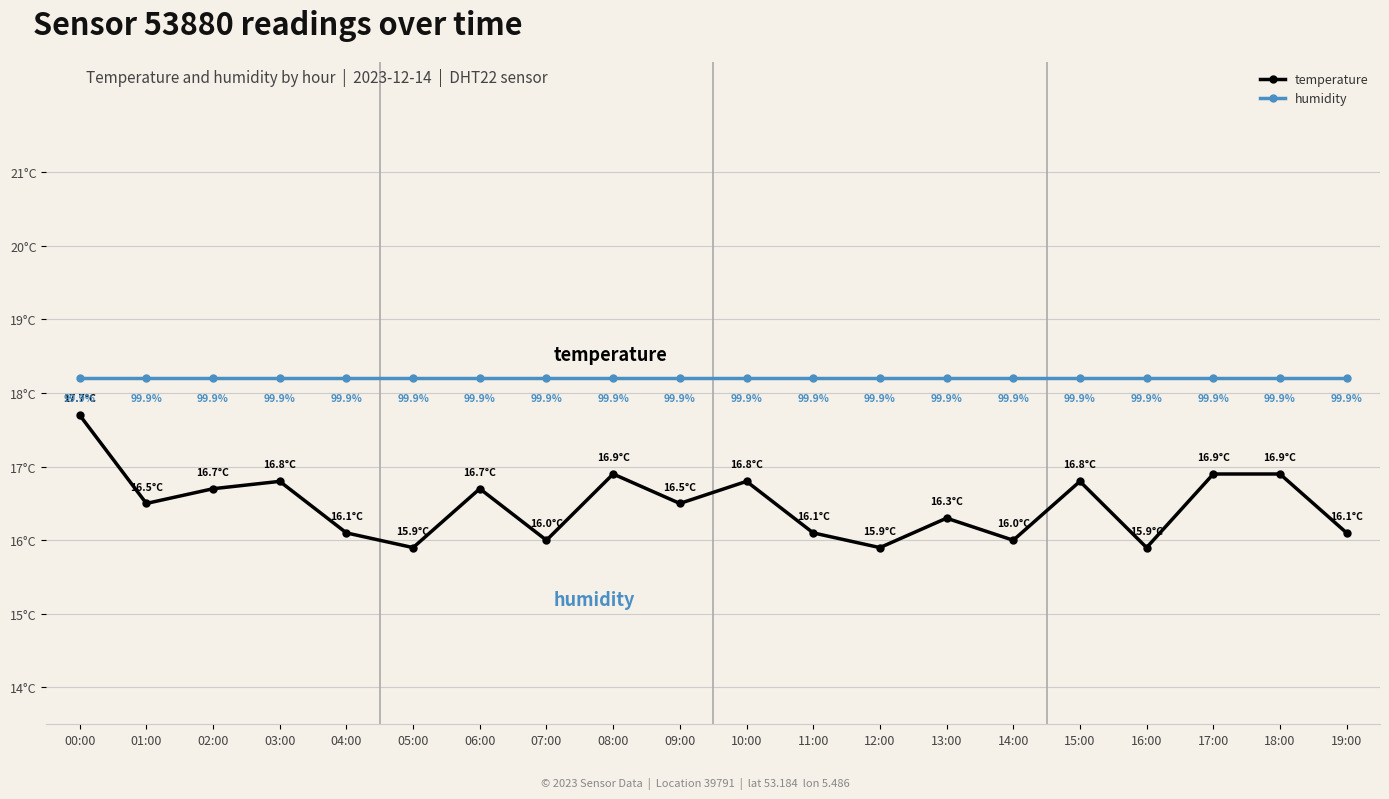

At which category does temperature reach its first local peak?

03:00